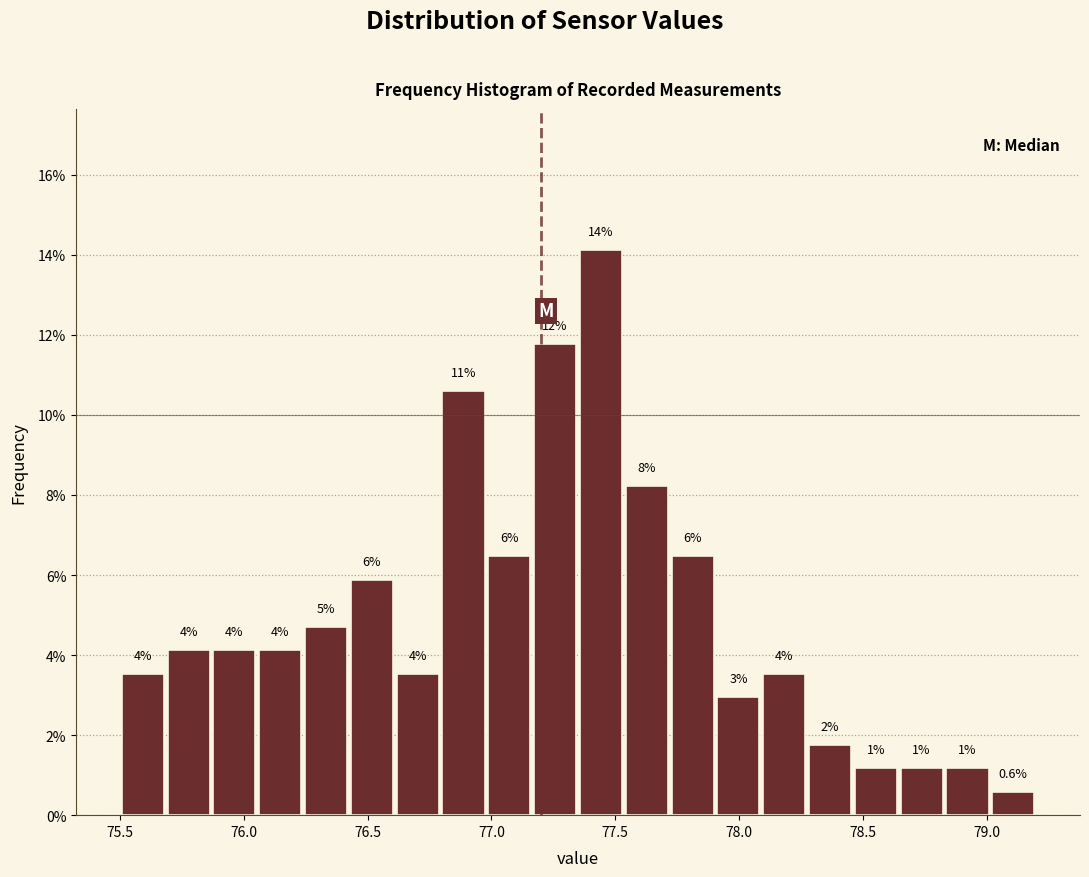

Read against the x-axis, roughly where is the centre of the tallest bar?

77.45